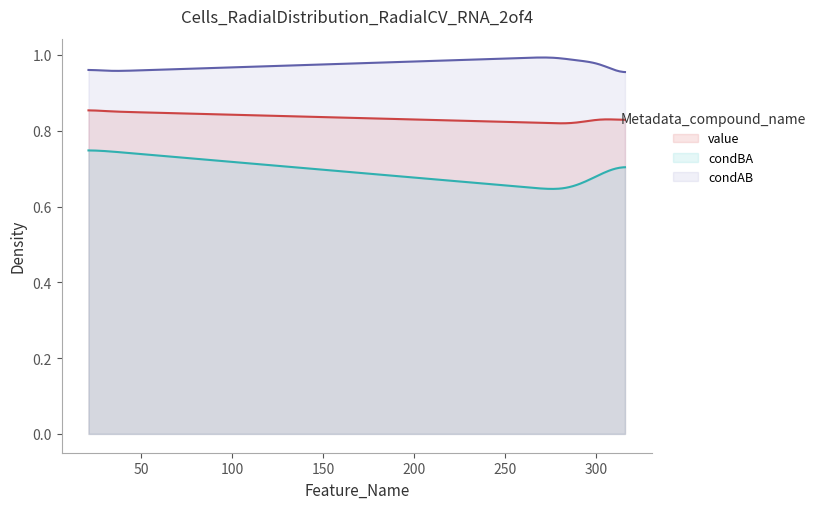

Which series has the largest range (max minus min)?

condBA